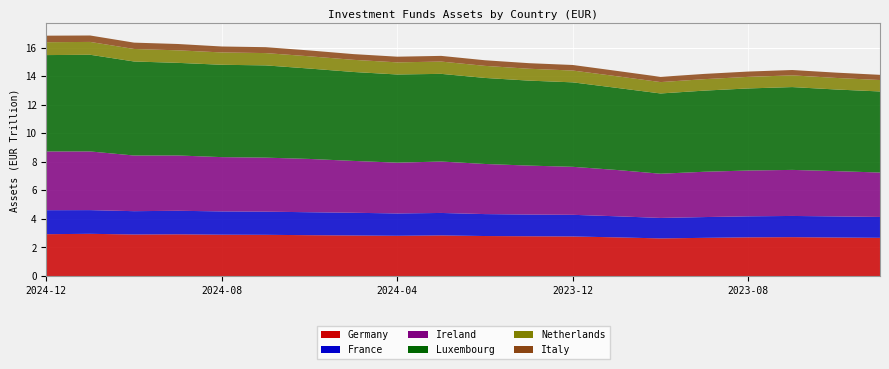

Reading left to right, extract all data points from this chart.

Germany: 2024-12=2930077737000.0	2024-11=2955740604000.0	2024-10=2909144993000.0	2024-09=2920201840000.0	2024-08=2895554686000.0	2024-07=2885743339000.0	2024-06=2860151752000.0	2024-05=2838308905000.0	2024-04=2818163992000.0	2024-03=2842704050000.0	2024-02=2801216308000.0	2024-01=2784920770000.0	2023-12=2769657953000.0	2023-11=2707514710000.0	2023-10=2634472291000.0	2023-09=2673728522000.0	2023-08=2709006741000.0	2023-07=2721779896000.0	2023-06=2696725347000.0	2023-05=2675687279000.0
France: 2024-12=1679271000000.0	2024-11=1659341000000.0	2024-10=1631763000000.0	2024-09=1648722000000.0	2024-08=1629497000000.0	2024-07=1621541000000.0	2024-06=1606351000000.0	2024-05=1591710000000.0	2024-04=1563836000000.0	2024-03=1573927000000.0	2024-02=1535764000000.0	2024-01=1520774000000.0	2023-12=1516489000000.0	2023-11=1475404000000.0	2023-10=1434014000000.0	2023-09=1454786000000.0	2023-08=1472156000000.0	2023-07=1484999000000.0	2023-06=1477718000000.0	2023-05=1460742000000.0
Ireland: 2024-12=4111440605998.5	2024-11=4108062884095.5	2024-10=3897055694086.2	2024-09=3871811465639.1	2024-08=3800315500456.4	2024-07=3782007091141.1	2024-06=3731458775311.0	2024-05=3629476323639.7	2024-04=3555375333789.0	2024-03=3600540617178.1	2024-02=3507980435006.2	2024-01=3426642194616.6	2023-12=3360340258512.5	2023-11=3241902255317.2	2023-10=3094645990457.2	2023-09=3172748100000.0	2023-08=3206444344380.0	2023-07=3224326773258.2	2023-06=3170350829406.5	2023-05=3109954753490.5
Luxembourg: 2024-12=6748140000000.0	2024-11=6768906000000.0	2024-10=6582957000000.0	2024-09=6484415000000.0	2024-08=6465350000000.0	2024-07=6458689000000.0	2024-06=6327786000000.0	2024-05=6226775000000.0	2024-04=6173914000000.0	2024-03=6137691000000.0	2024-02=6023819000000.0	2024-01=5949136000000.0	2023-12=5913754000000.0	2023-11=5749406000000.0	2023-10=5619097000000.0	2023-09=5681316000000.0	2023-08=5746917000000.0	2023-07=5798469000000.0	2023-06=5715093000000.0	2023-05=5676295000000.0
Netherlands: 2024-12=902121823205.0	2024-11=898706800318.7	2024-10=876005258364.3	2024-09=876526525783.0	2024-08=863800092290.0	2024-07=861071365354.0	2024-06=857619352583.0	2024-05=850140998426.3	2024-04=848341882541.7	2024-03=859796598113.0	2024-02=844540635874.7	2024-01=831136617636.3	2023-12=826280287097.0	2023-11=815096739148.9	2023-10=795917276077.7	2023-09=801620899851.0	2023-08=809896486972.6	2023-07=820825417903.3	2023-06=809659872426.0	2023-05=800386831290.9
Italy: 2024-12=456894000000.0	2024-11=450253000000.0	2024-10=443851000000.0	2024-09=443860000000.0	2024-08=415823000000.0	2024-07=413802000000.0	2024-06=410408000000.0	2024-05=401662000000.0	2024-04=397480000000.0	2024-03=398537000000.0	2024-02=393119000000.0	2024-01=390103000000.0	2023-12=388919000000.0	2023-11=373752000000.0	2023-10=365913000000.0	2023-09=368021000000.0	2023-08=372426000000.0	2023-07=373700000000.0	2023-06=371203000000.0	2023-05=363517000000.0